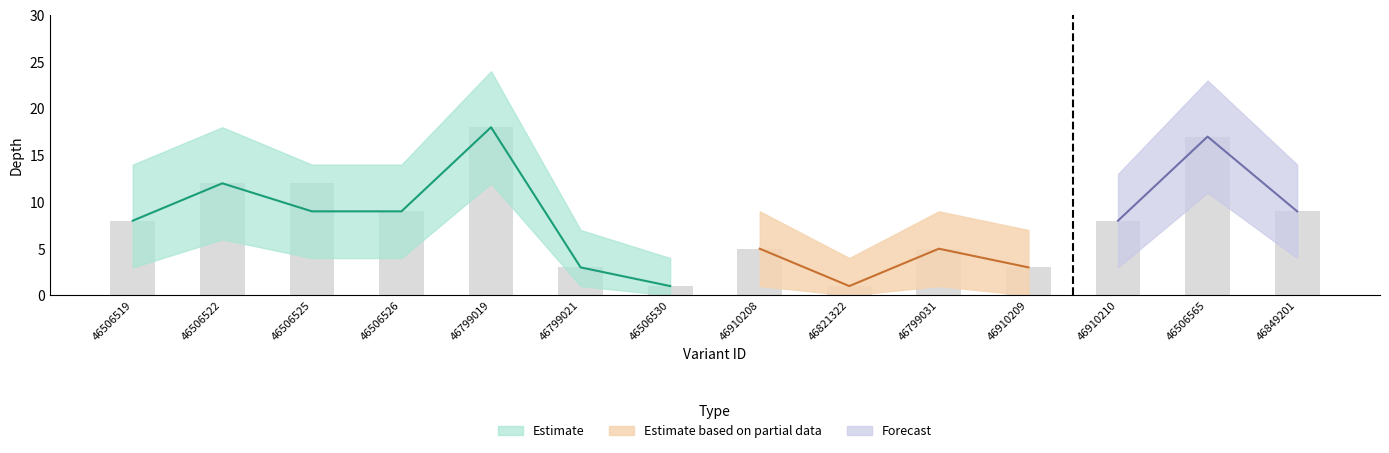

Reading right to left, extract all data points from this chart.

depth: 9	17	8	3	5	1	5	1	3	18	9	12	12	8
depth_upper: 14	22	12	7	9	5	9	5	7	24	14	17	17	12
depth_lower: 4	12	4	1	1	0	1	0	1	12	4	7	7	4
start_norm: 9	17	8	3	5	1	5	1	3	18	9	9	12	8
start_upper: 14	23	13	7	9	4	9	4	7	24	14	14	18	14
start_lower: 4	11	3	0	1	0	1	0	1	12	4	4	6	3